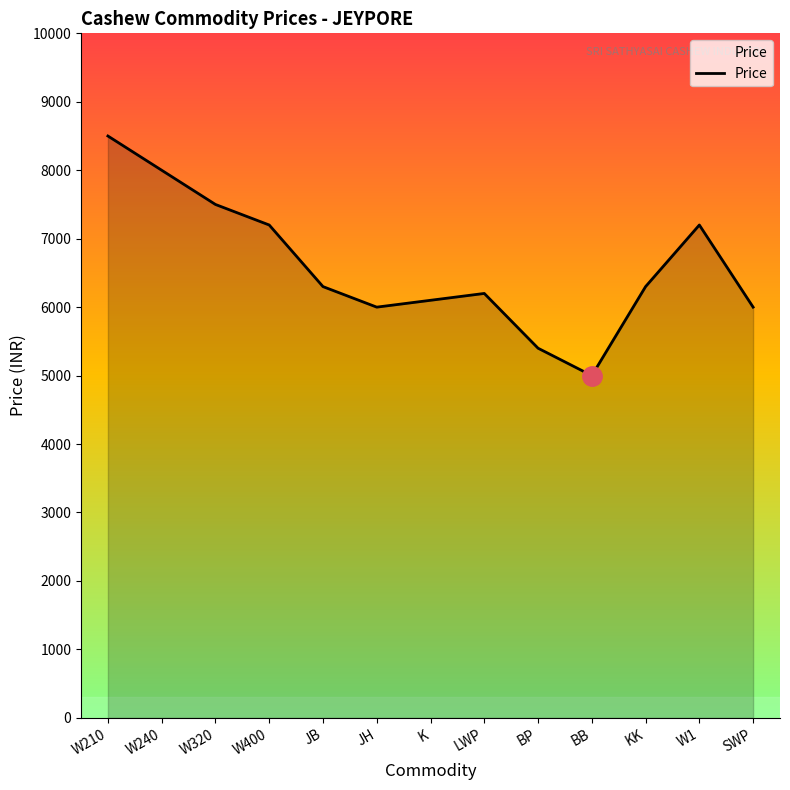

Reading left to right, extract all data points from this chart.

W210=8500	W240=8000	W320=7500	W400=7200	JB=6300	JH=6000	K=6100	LWP=6200	BP=5400	BB=5000	KK=6300	W1=7200	SWP=6000